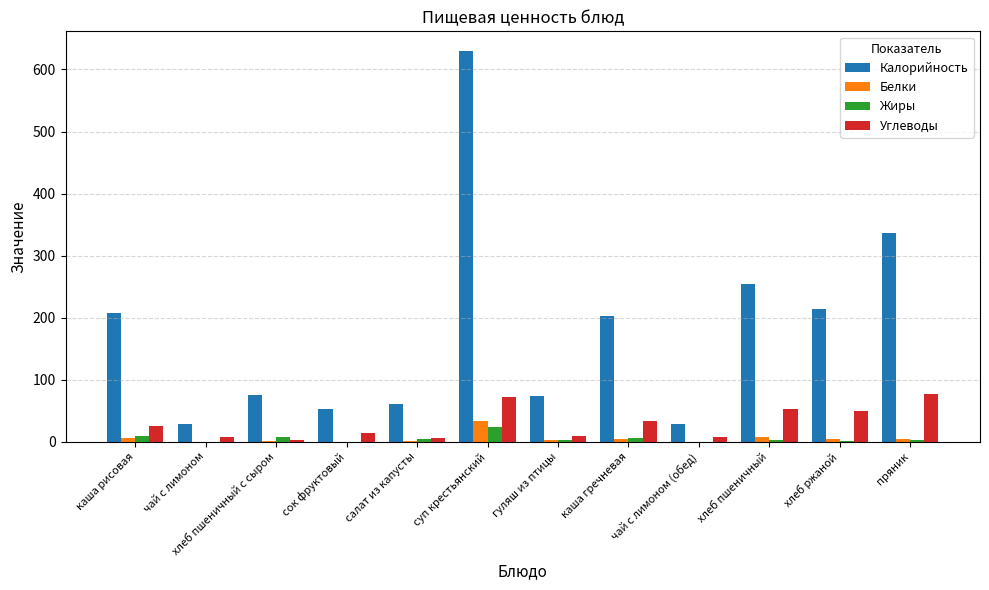

The value of Калорийность at каша рисовая is 207. True or false?

True